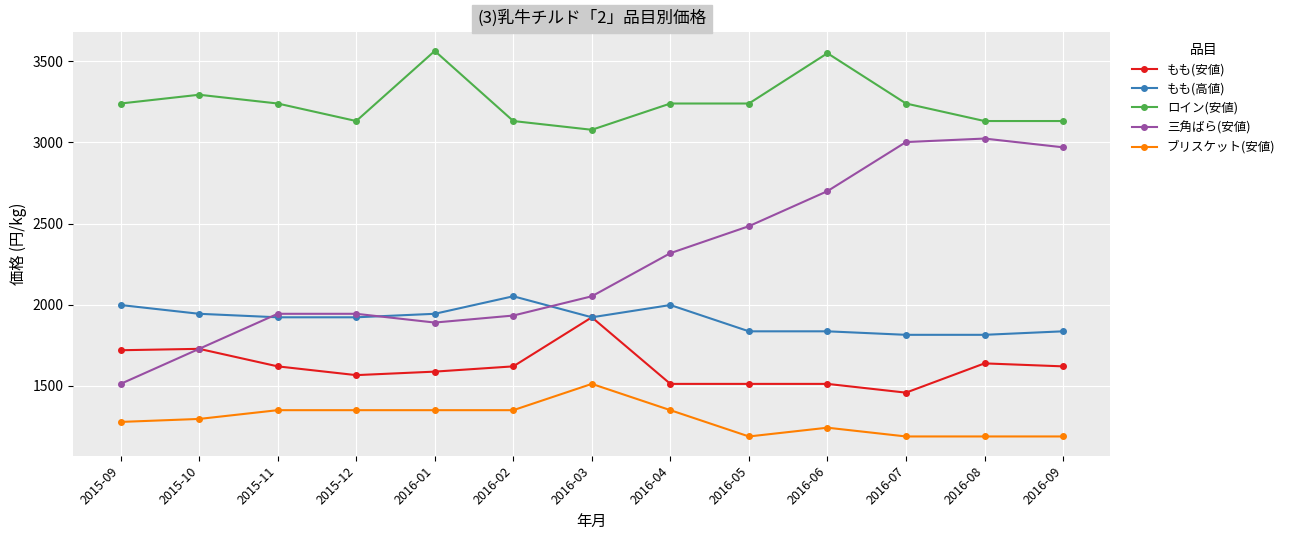

What is the average value of the ブリスケット(安値) series?

1294.6